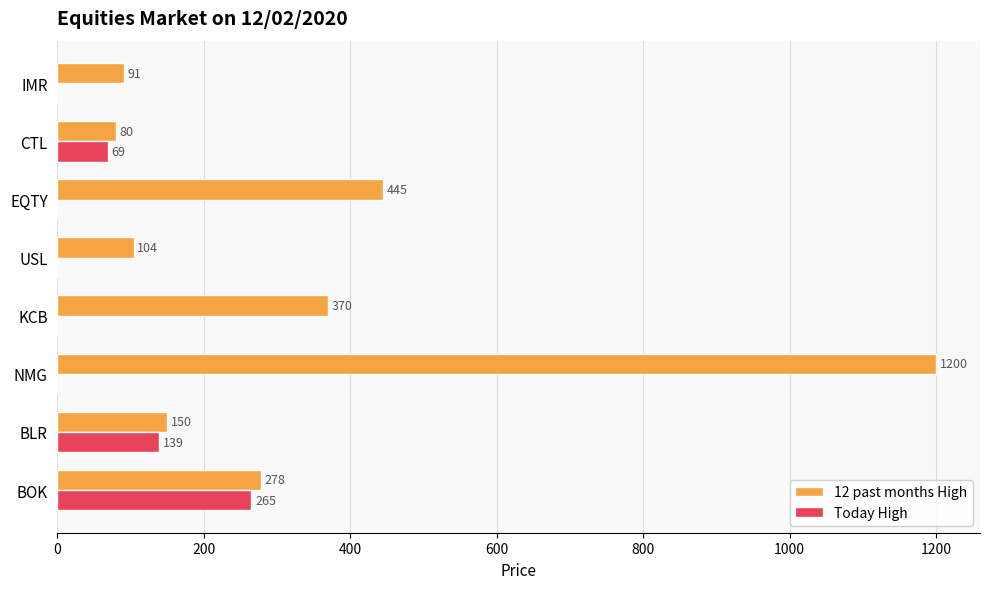

What is the sum of the 12 past months High values at BOK and USL?

382